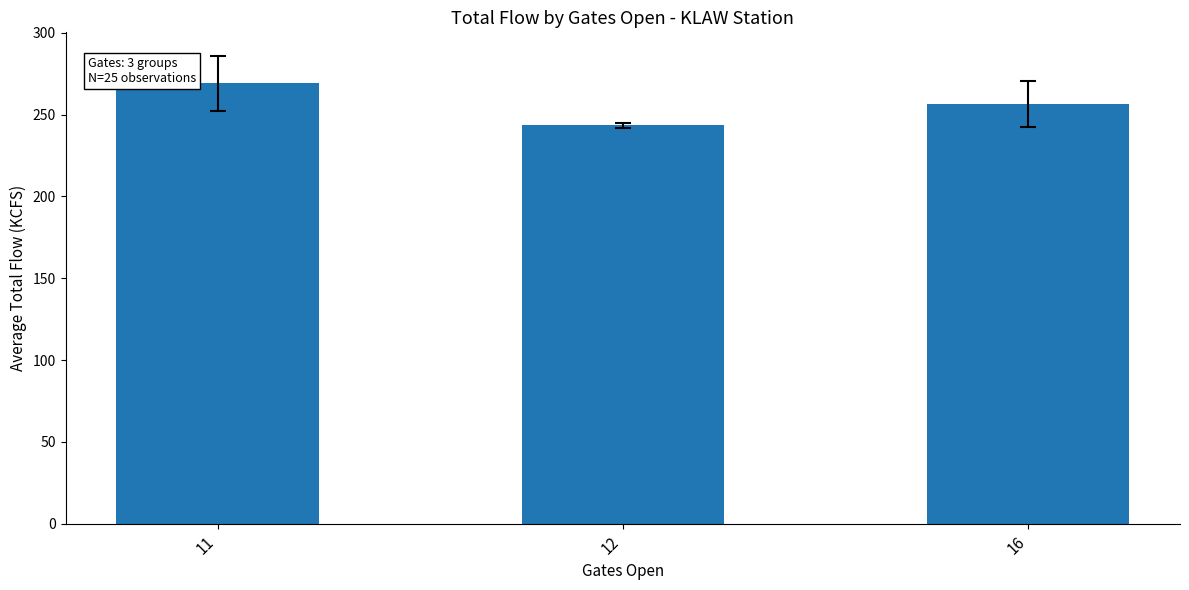

Which has a higher value, 16 or 11?

11